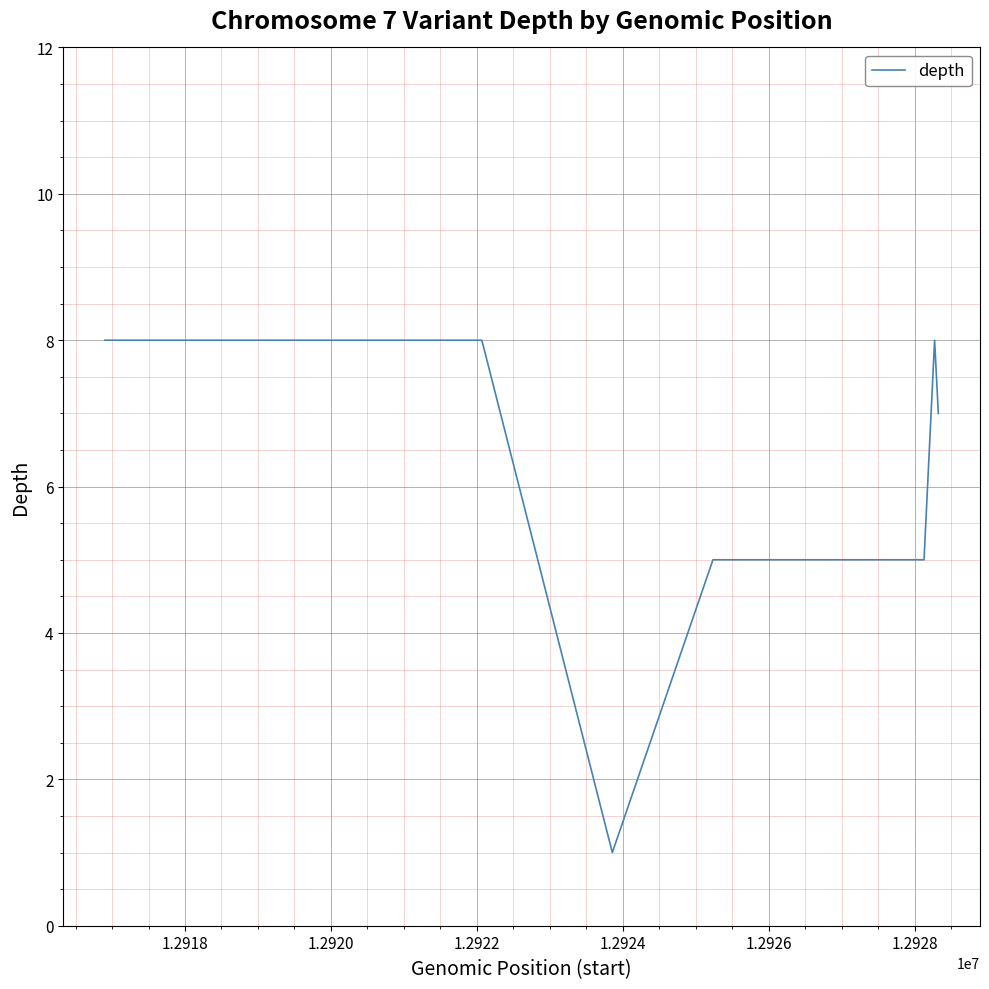

What is the difference between the maximum and minimum values?

7